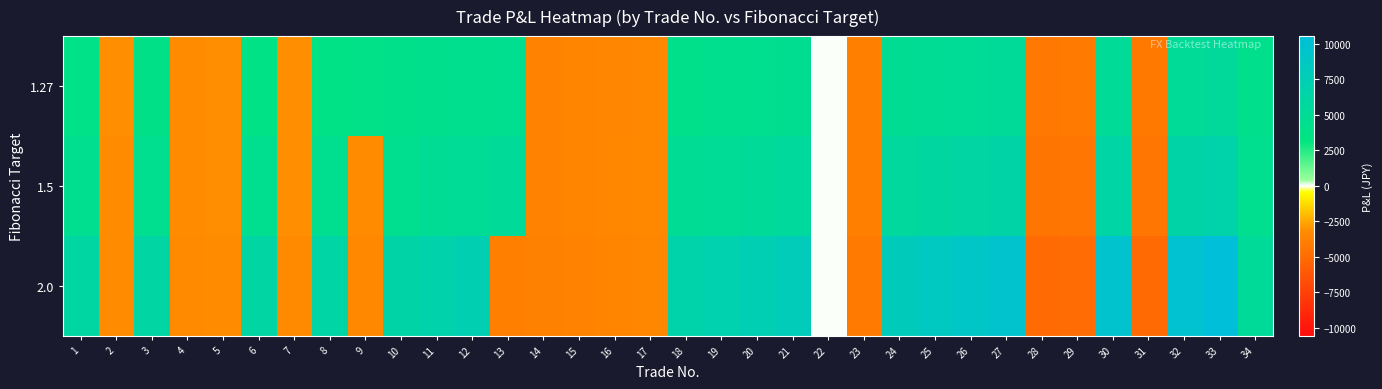

Between 1 and 25, which series saw the biggest shift?

2.0